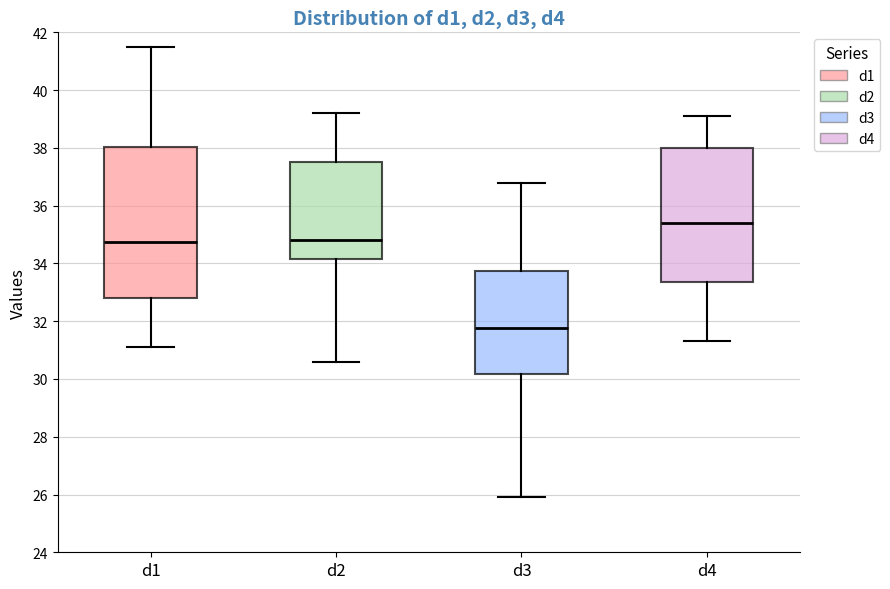

Comparing the boxes themselves (not the whiskers), which one is the tallest?

d1